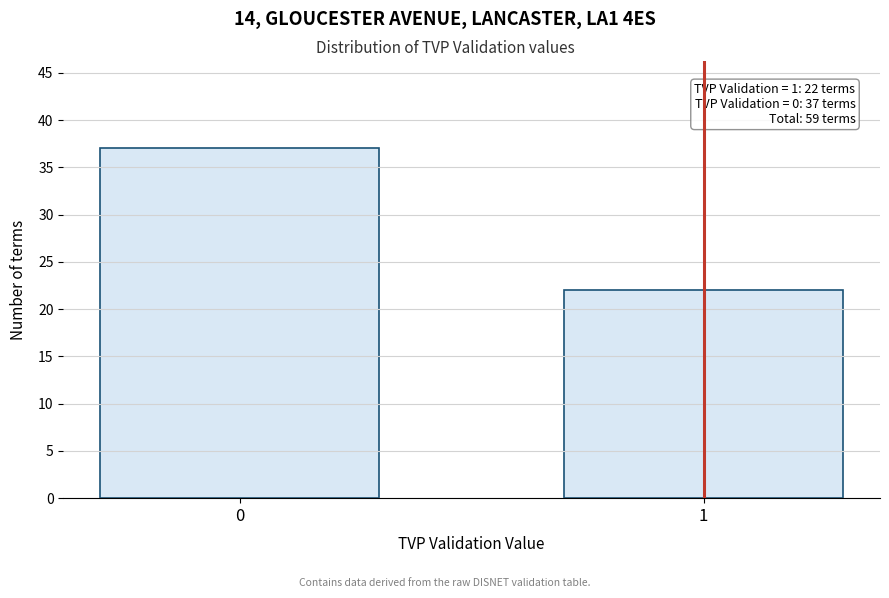

Reading right to left, transcribe all the data shown in this chart.

1=22	0=37